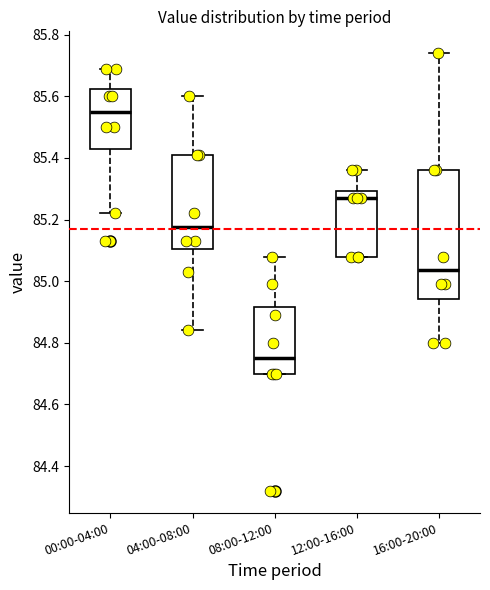

Comparing the boxes themselves (not the whiskers), which one is the tallest?

16:00-20:00